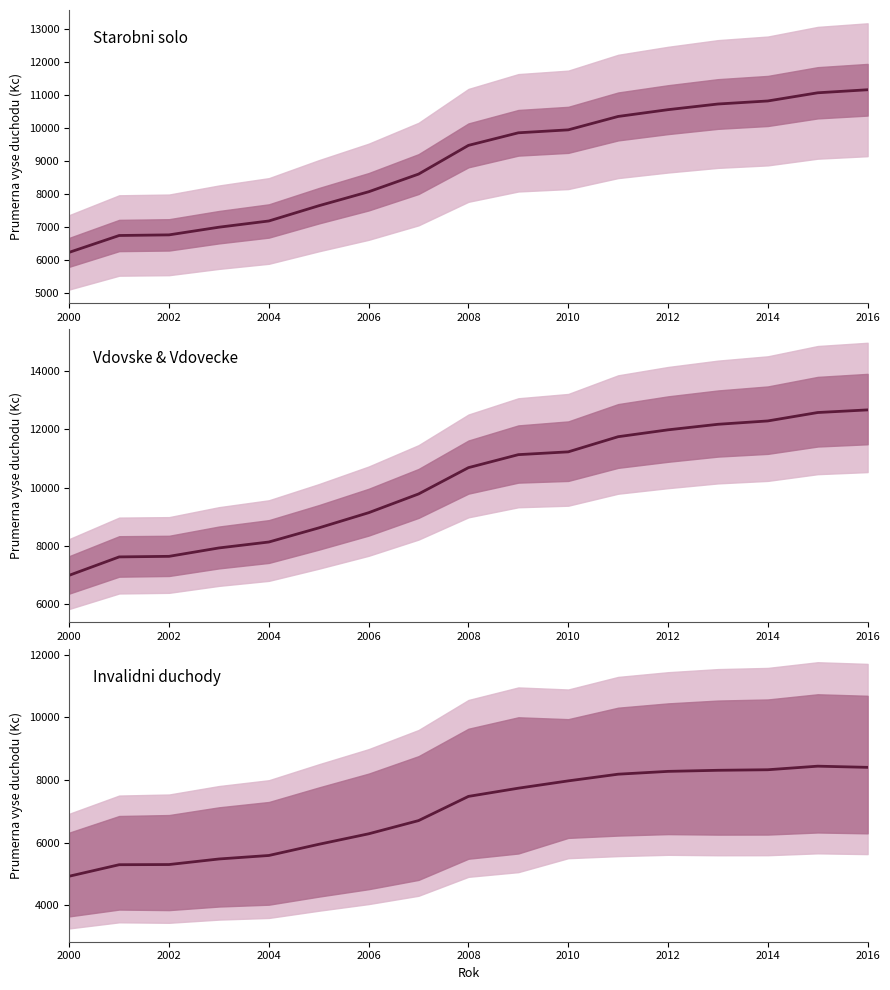

What is the greatest value displayed?

12671.5